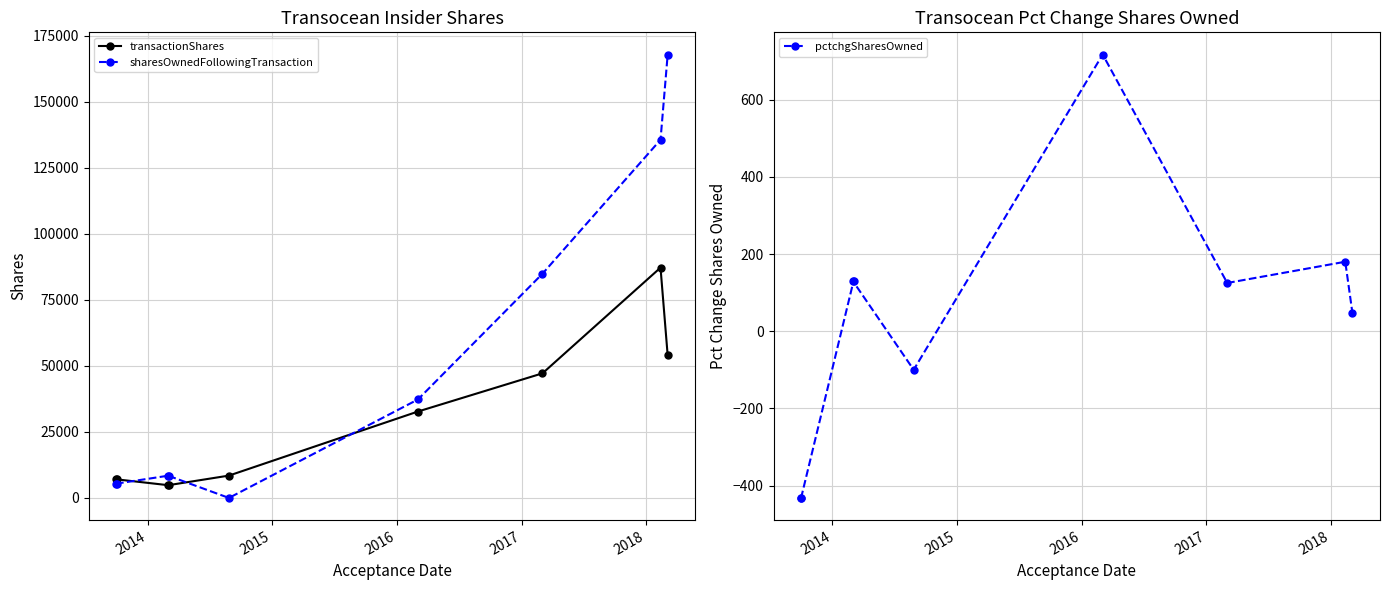

What is the value of the pctchgSharesOwned point at the 1st from the left?

-432